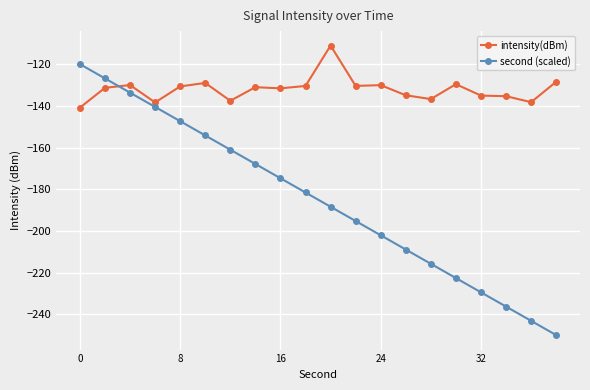

Which series has the largest range (max minus min)?

second (scaled)